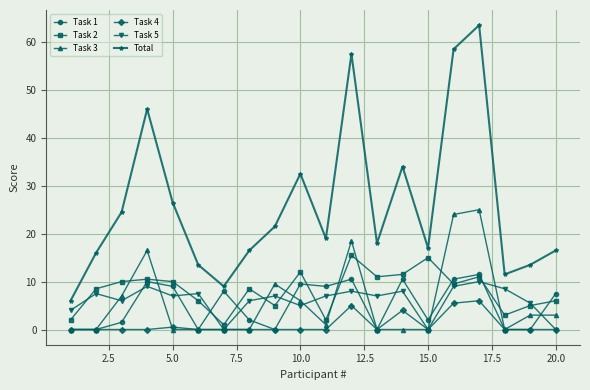

Which series has the largest total across all categories?

Total